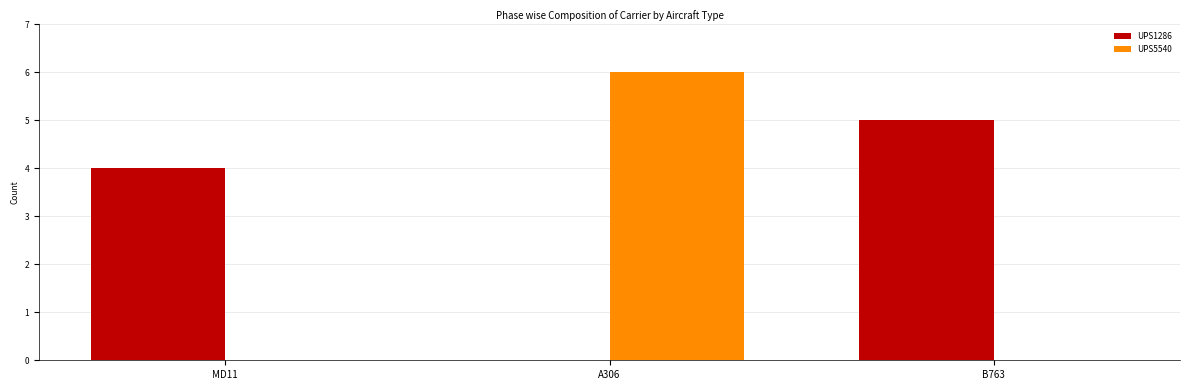

Is it true that UPS1286 equals -2 at A306?

False